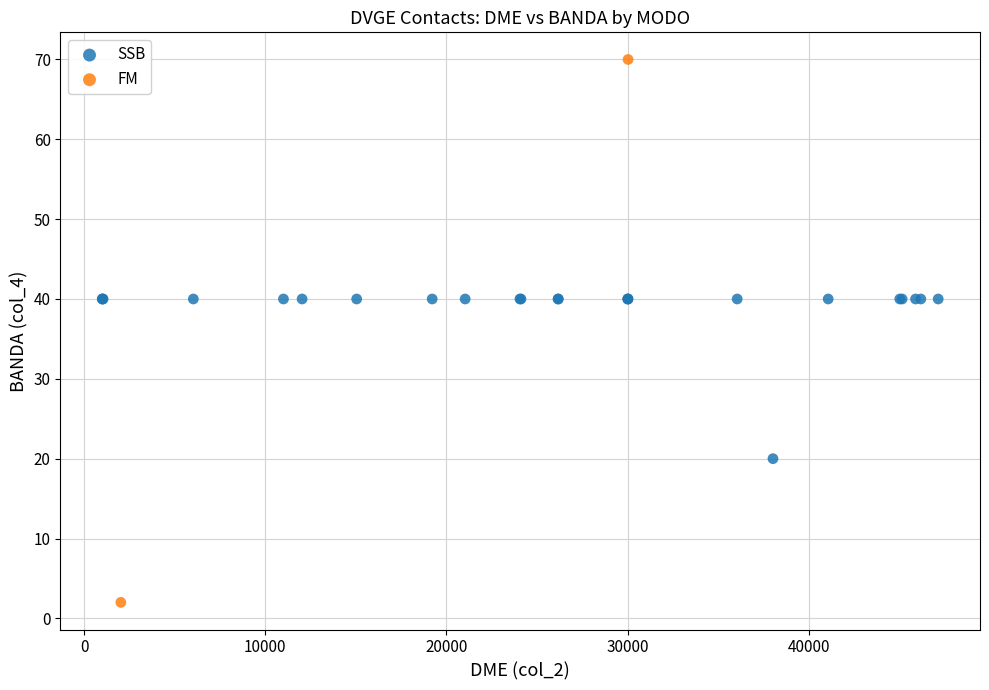

What are all the series names shown in the legend?

SSB, FM